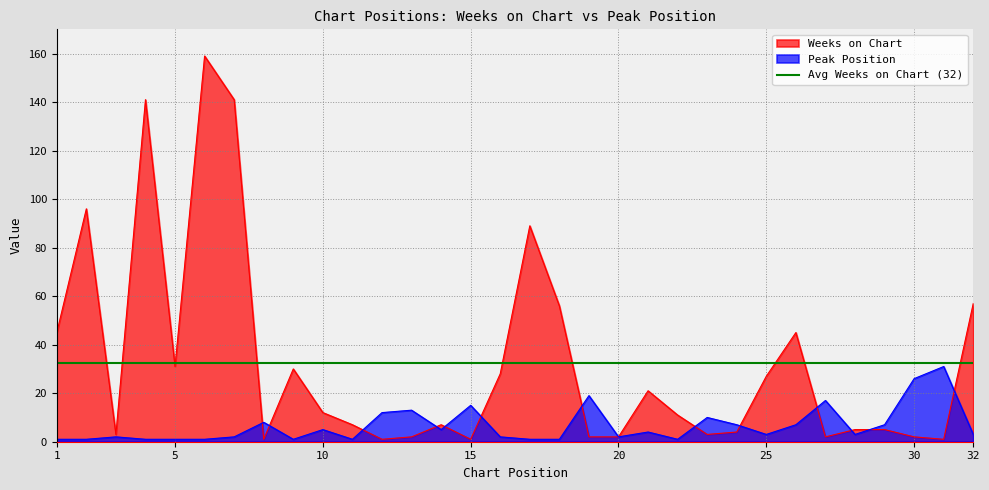

In Peak Position, how many points are lower than both neighbors (excluding endpoints)?

7